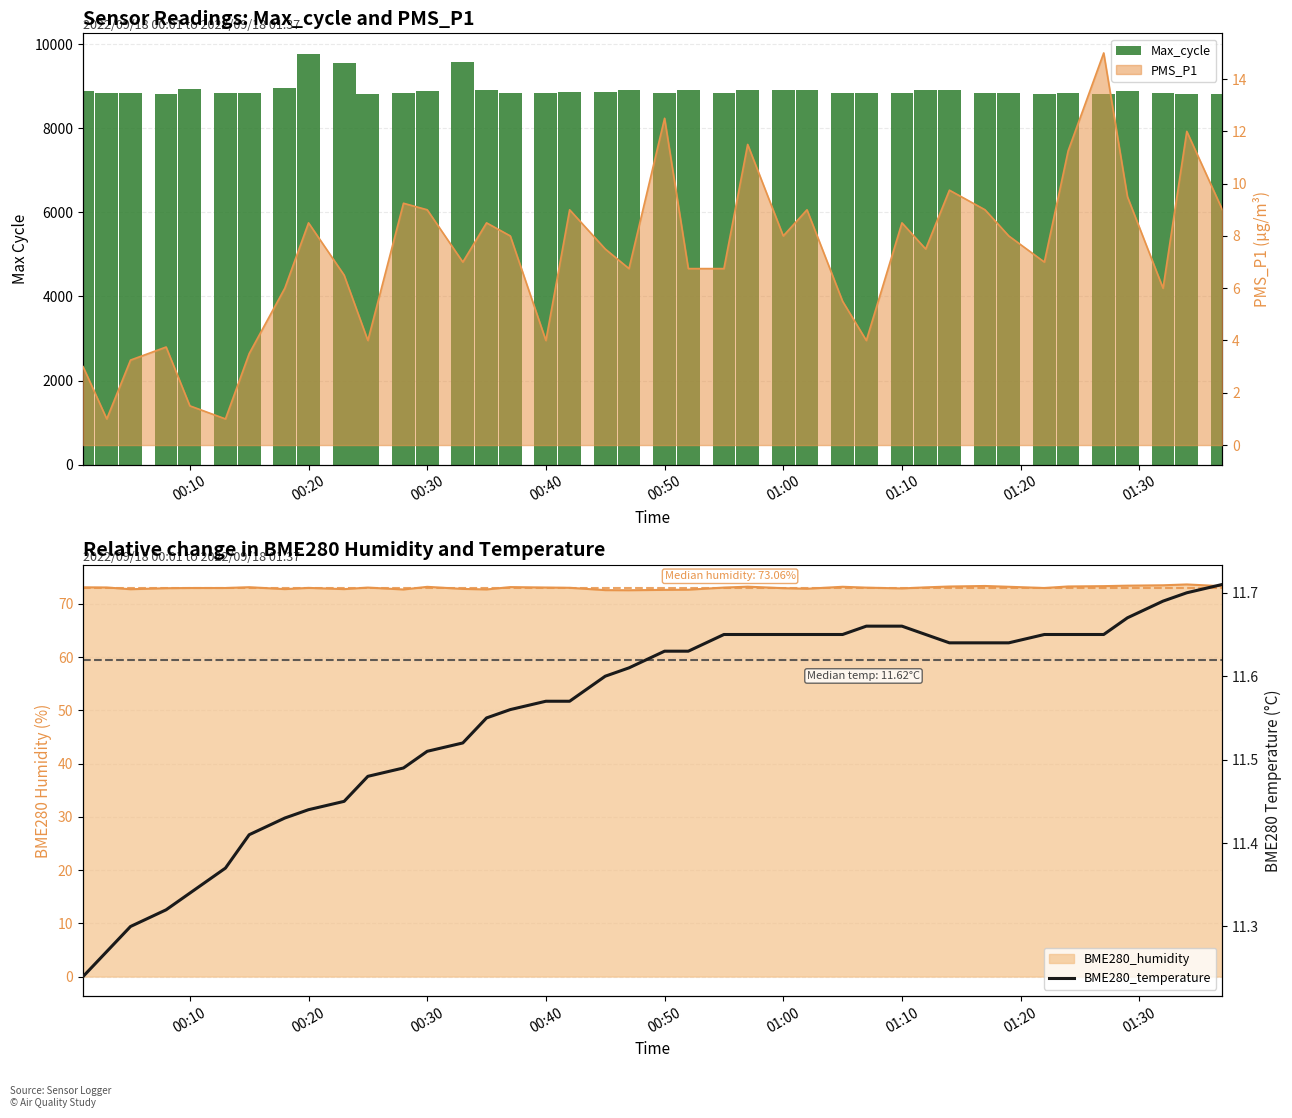

The value of Max_cycle at 01:10 is 8833.0. True or false?

True